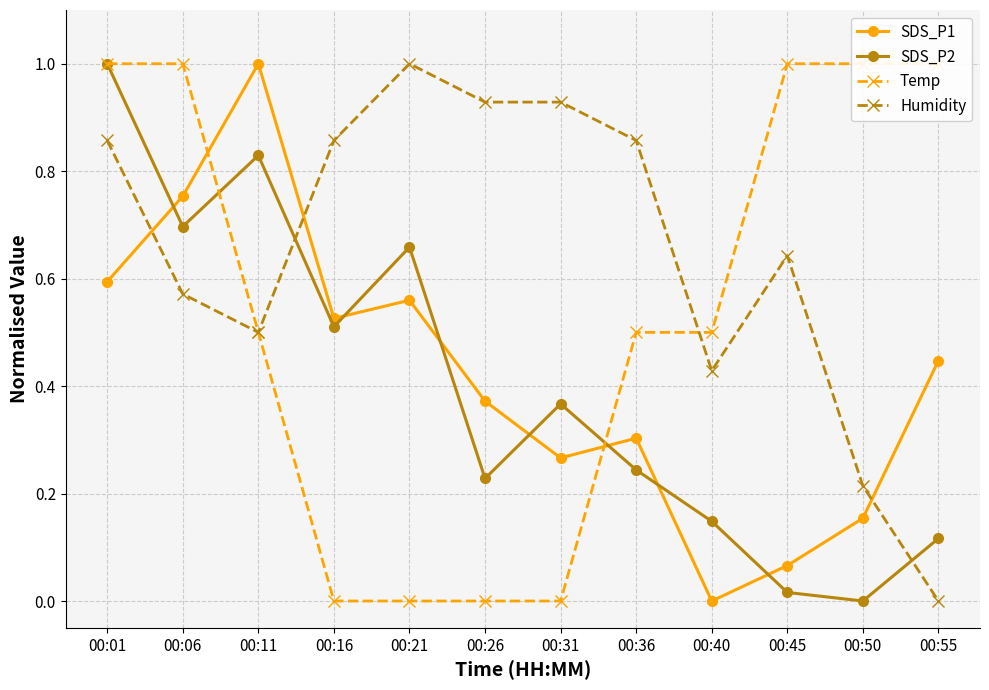

How many lines are shown in the chart?

4